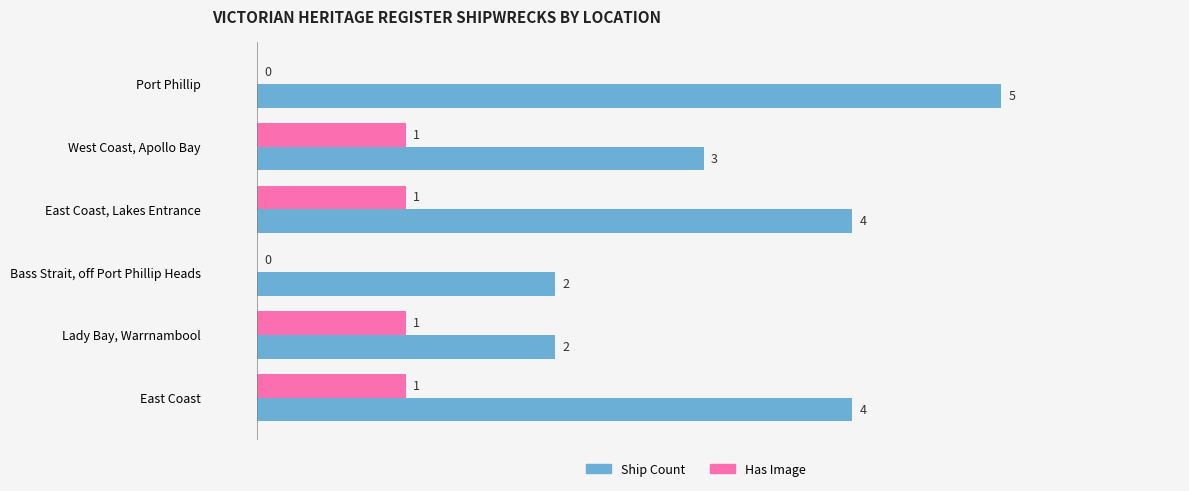

What is the total value across all series at East Coast, Lakes Entrance?

5